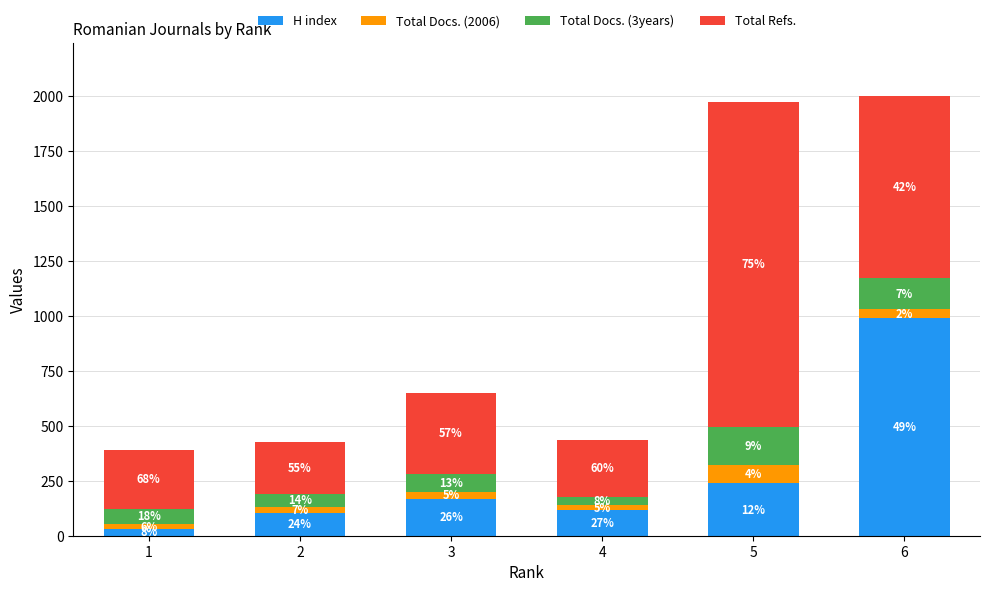

Are the bars horizontal?

No